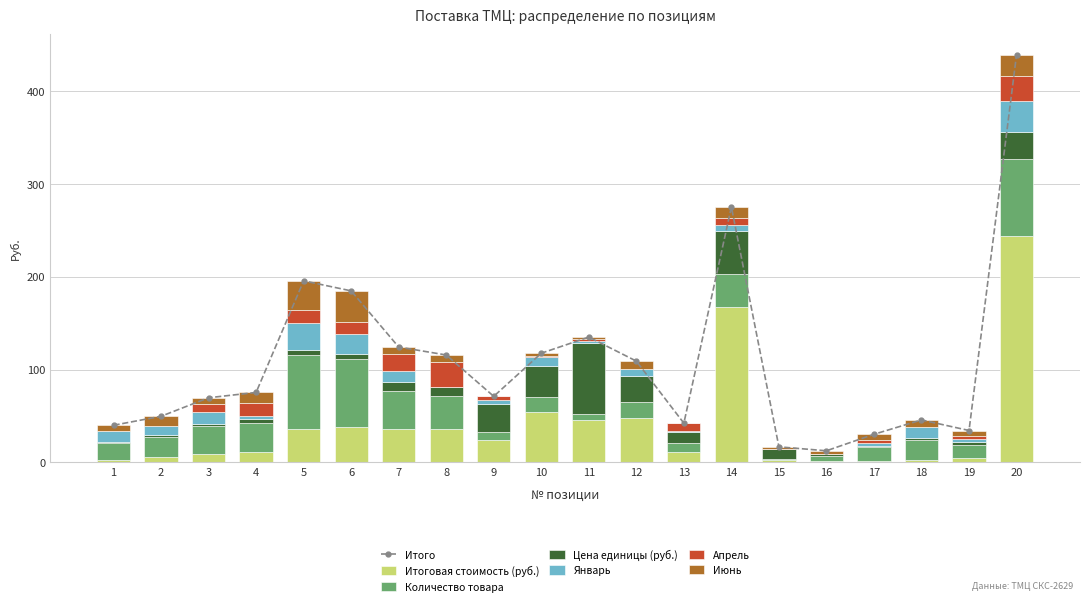

Which series has the largest range (max minus min)?

Итоговая стоимость (руб.)